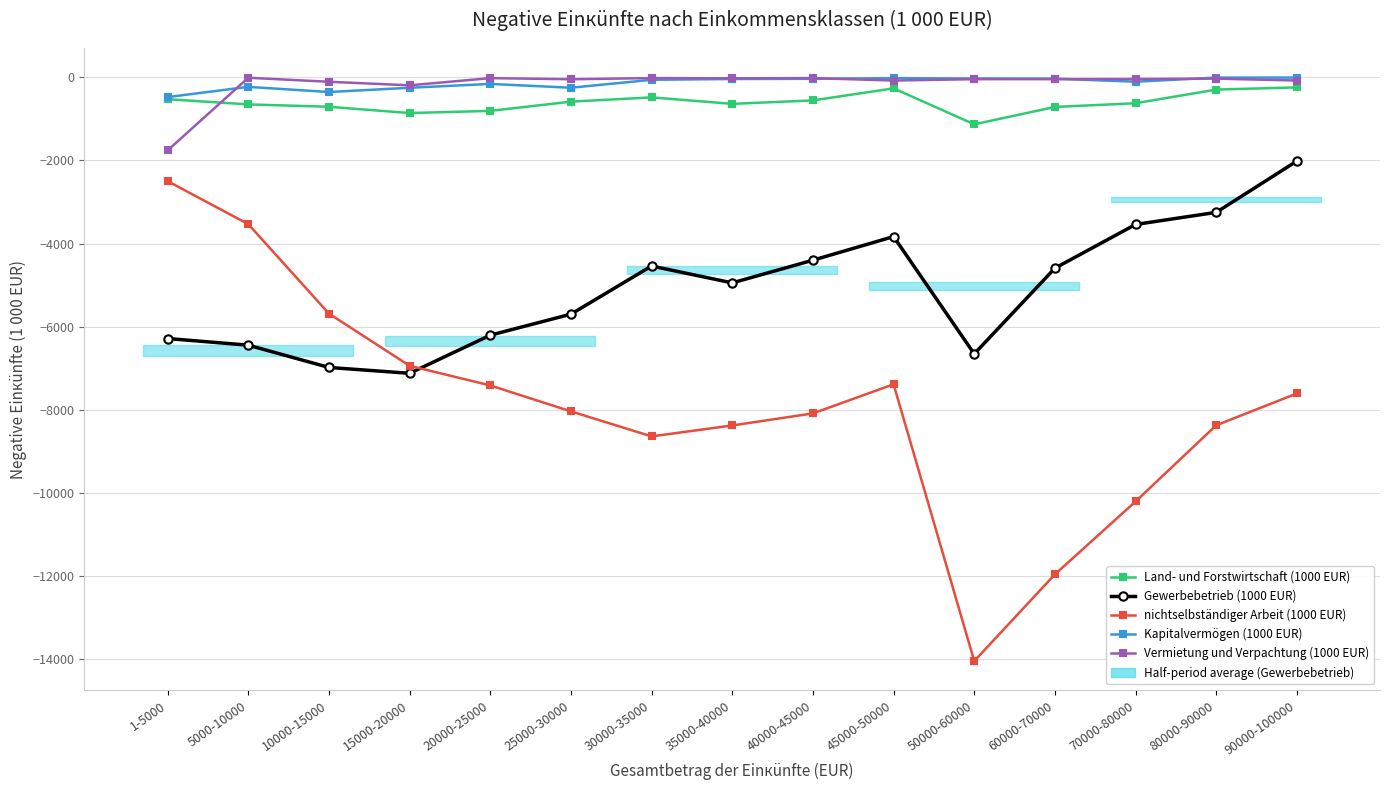

List the labels in order of Kapitalvermögen (1000 EUR) value, smallest first.

1-5000, 10000-15000, 15000-20000, 25000-30000, 5000-10000, 20000-25000, 70000-80000, 30000-35000, 35000-40000, 40000-45000, 60000-70000, 50000-60000, 45000-50000, 80000-90000, 90000-100000